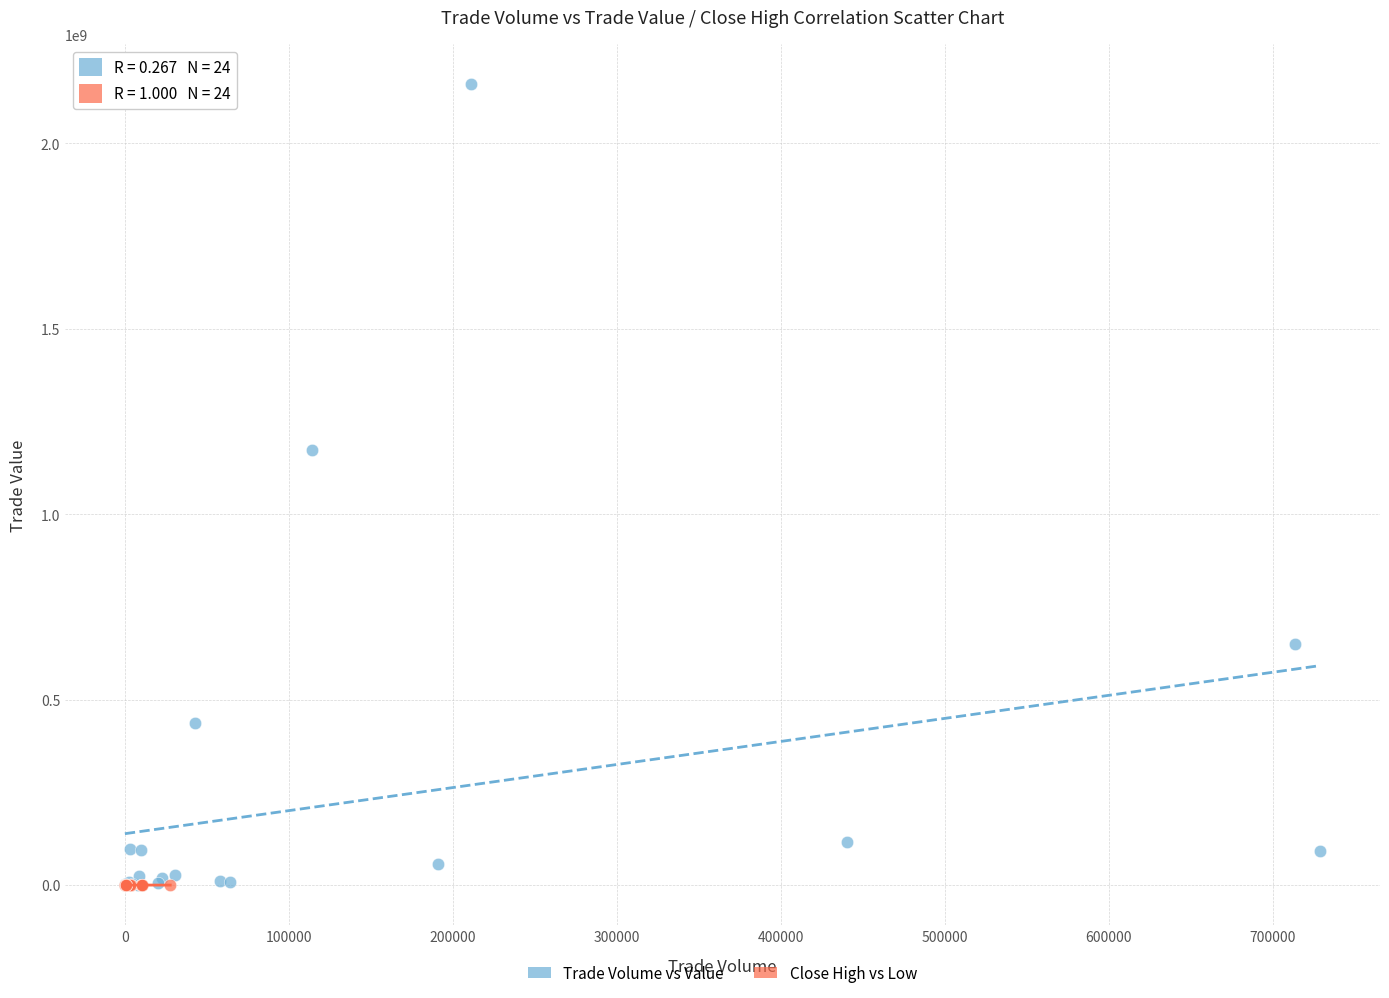

Which series has the widest spread of Y values?

Trade Volume vs Value